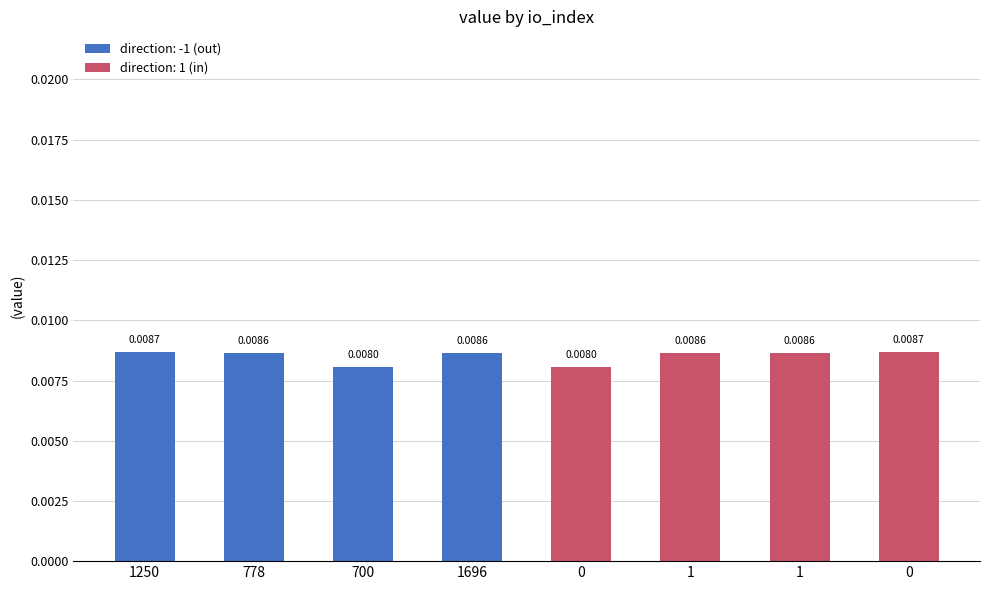

Are the bars horizontal?

No